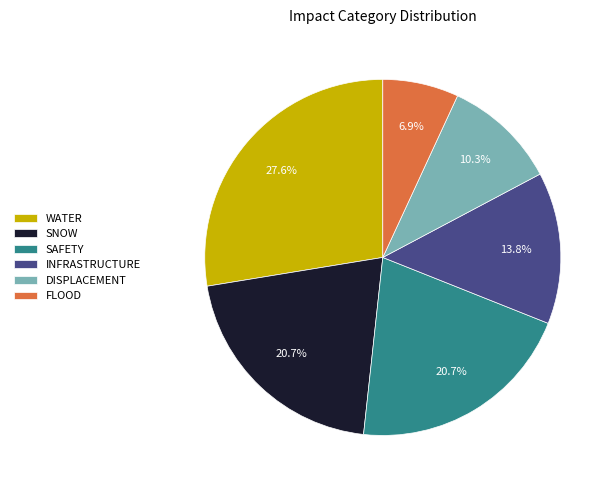

To the nearest percent, what is the combined percentage of INFRASTRUCTURE and SNOW?

34%